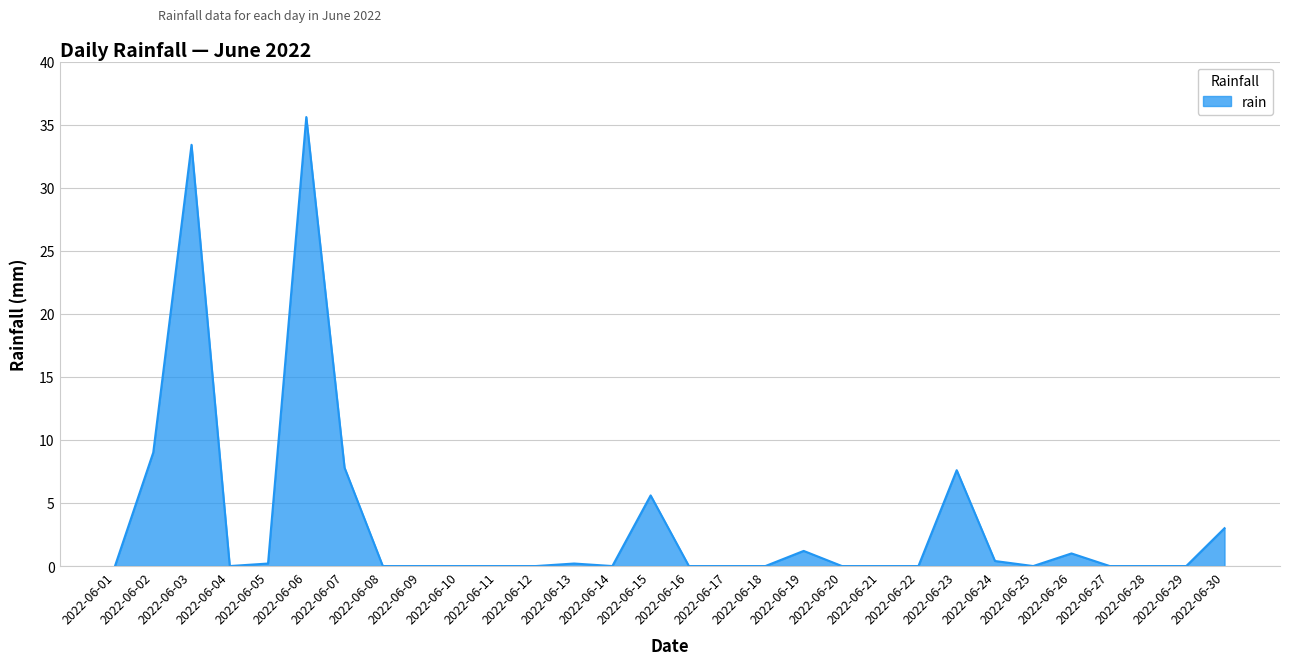

What is the average value?

3.5